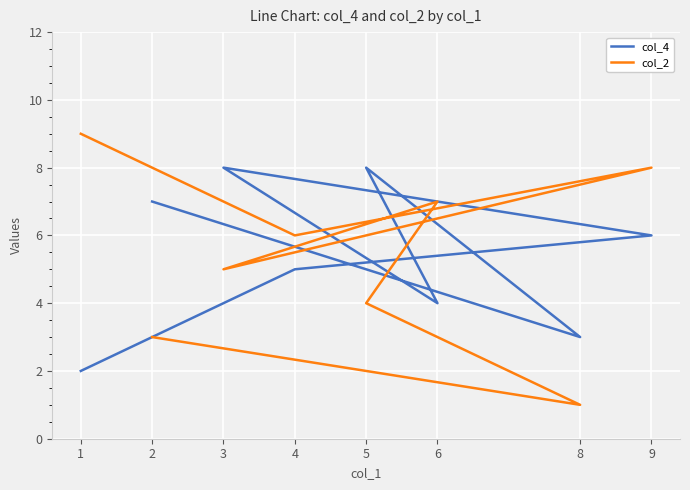

How many values in the col_2 series are below 6?

4